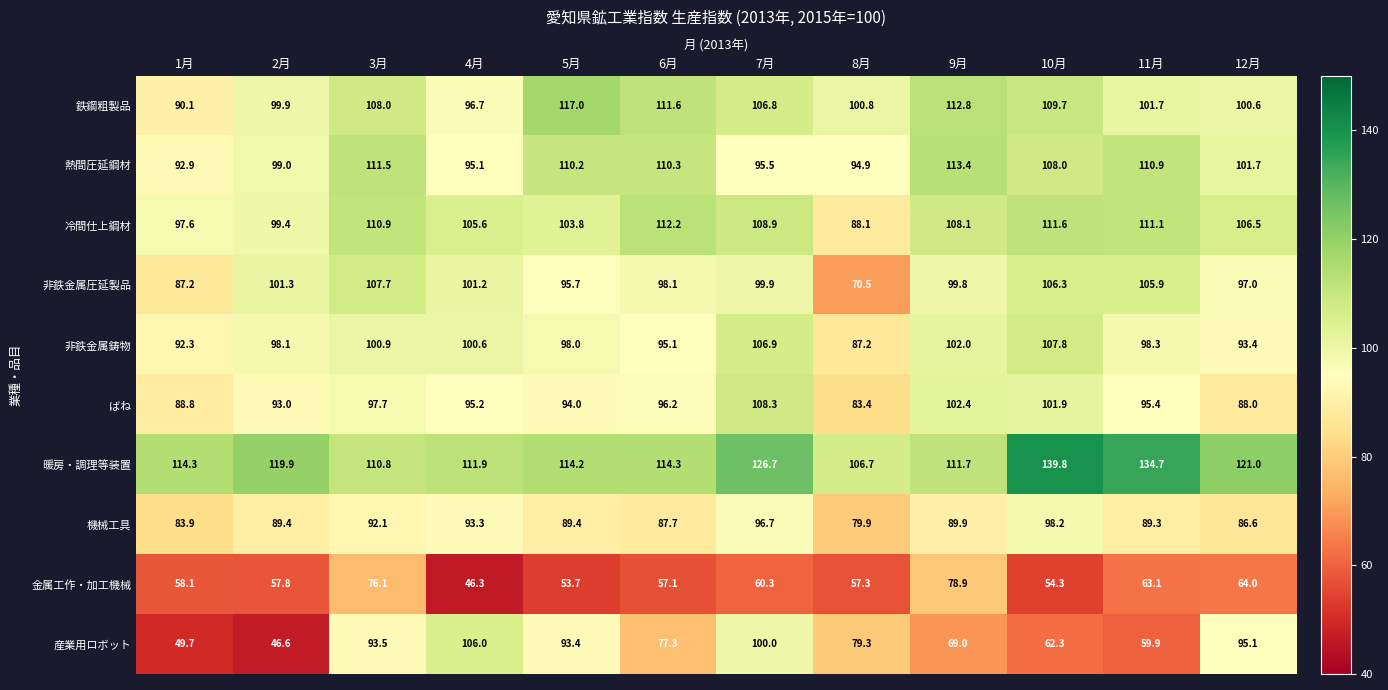

Which series has the largest total across all categories?

暖房・調理等装置